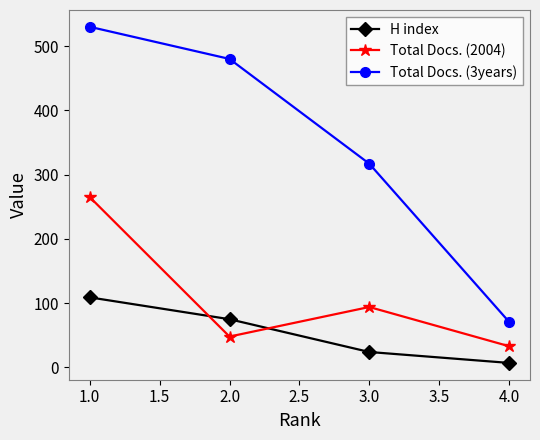

Reading left to right, transcribe all the data shown in this chart.

H index: 109	75	24	7
Total Docs. (2004): 265	48	94	33
Total Docs. (3years): 530	480	317	71